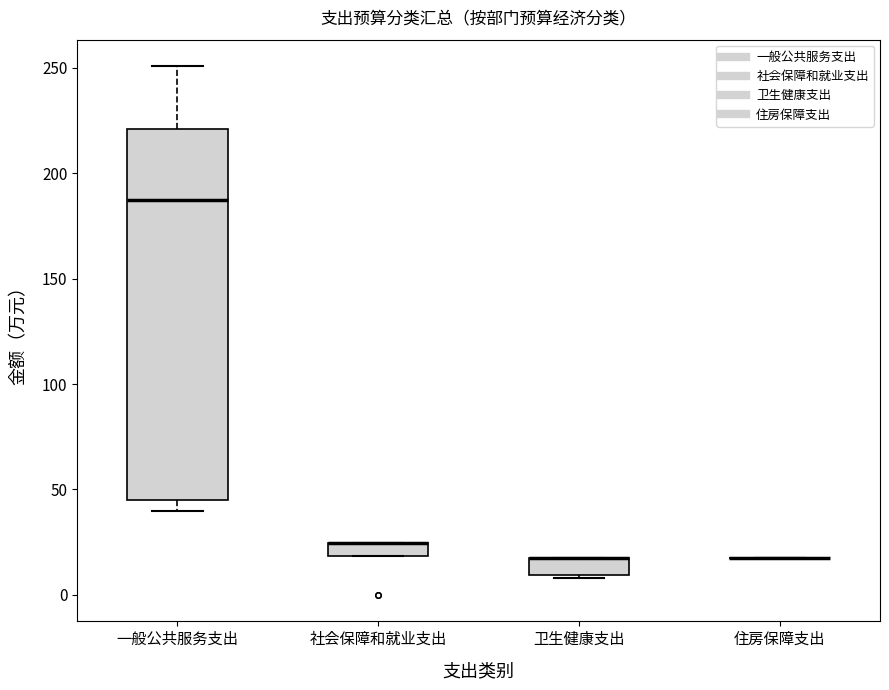

Where is the lower edge of the box for 卫生健康支出 on the y-axis? The values are not printed on the chart, so give them approximately, as read against the axis.

10